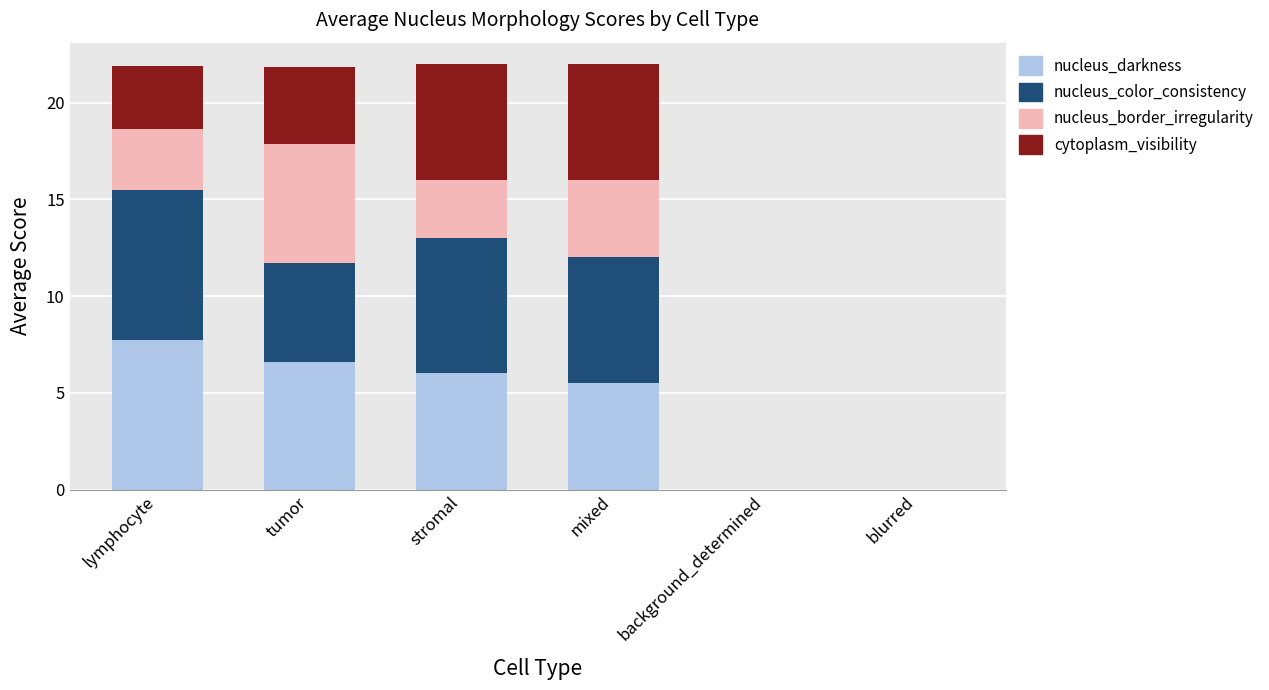

What is the sum of all nucleus_darkness values?

25.8